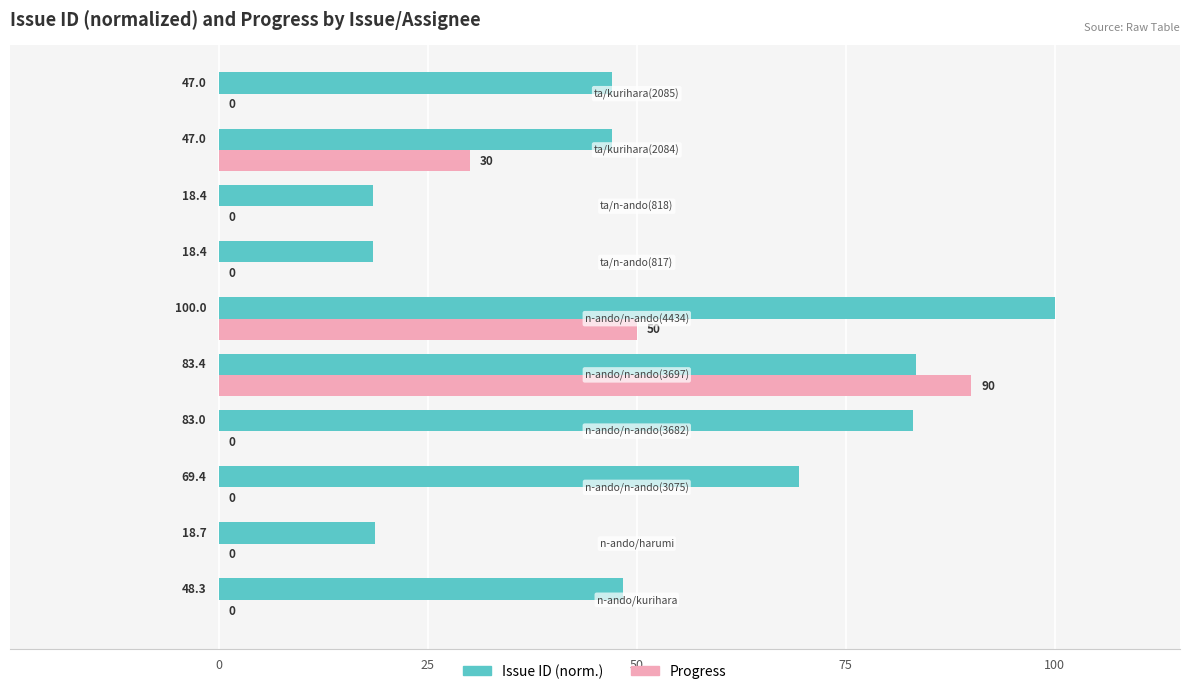

Which series has the largest total across all categories?

Issue ID (norm.)